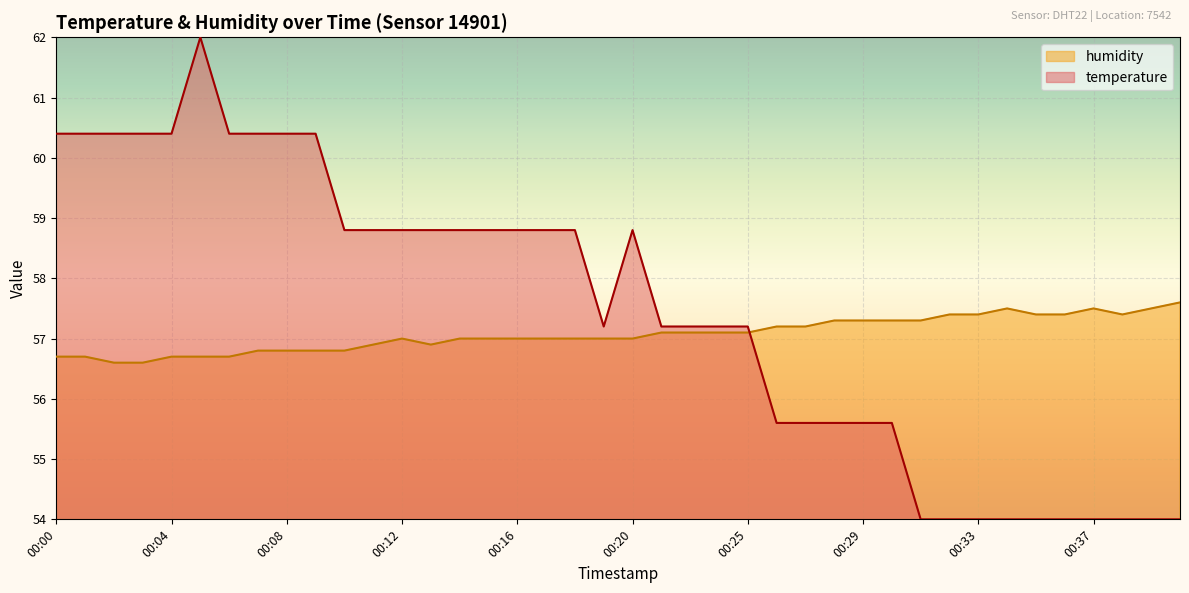

How many values in the temperature series exceed 58?

20